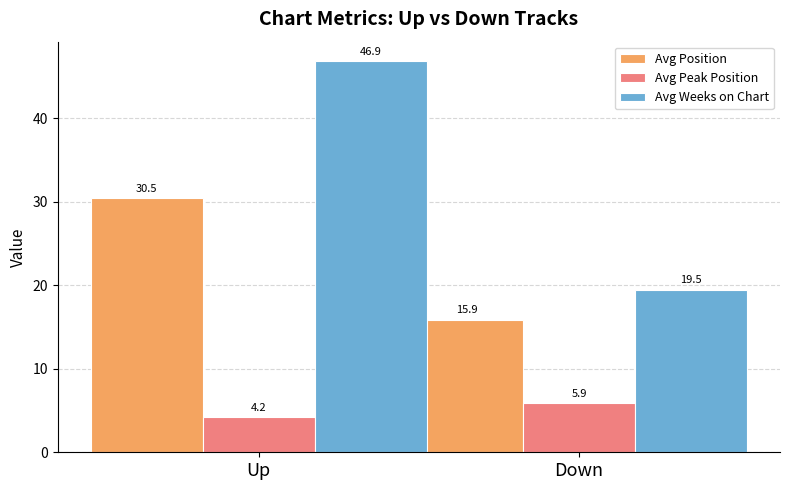

How many groups of bars are there?

2